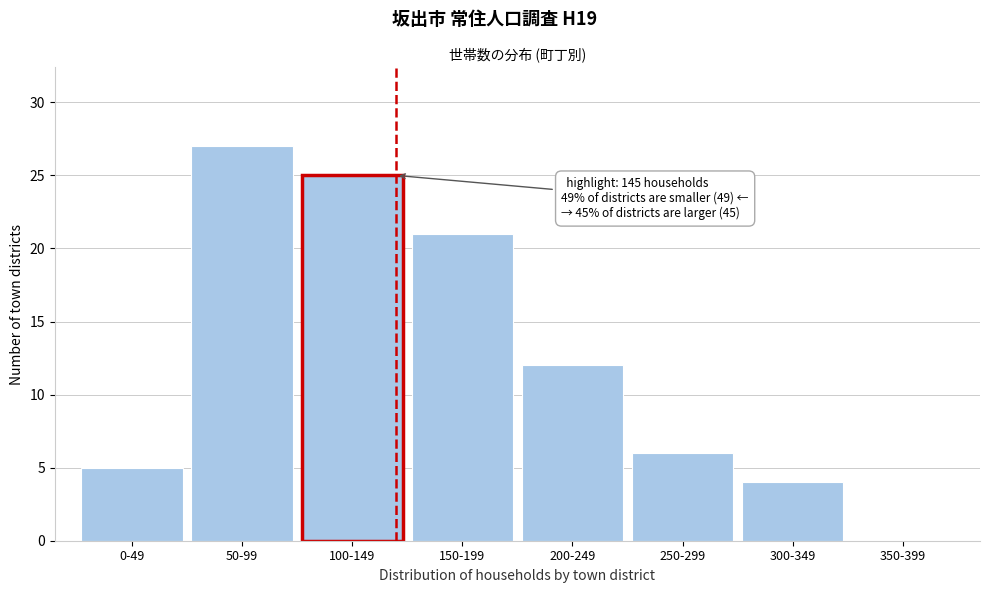

Reading left to right, what are all the values shown in this chart?

0-49=5	50-99=27	100-149=25	150-199=21	200-249=12	250-299=6	300-349=4	350-399=0